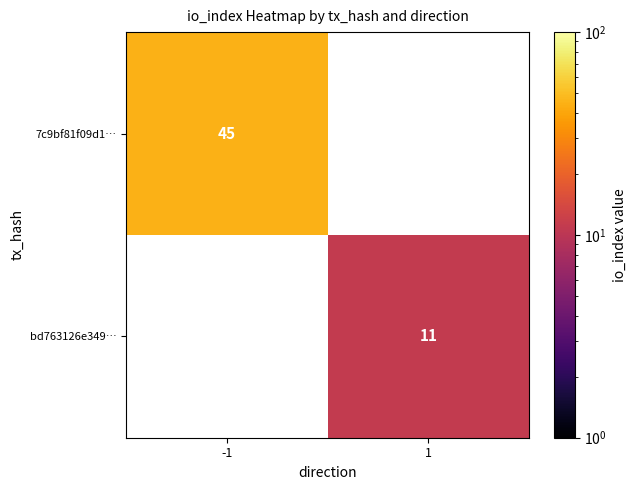

Which label corresponds to the largest value in the chart?

-1